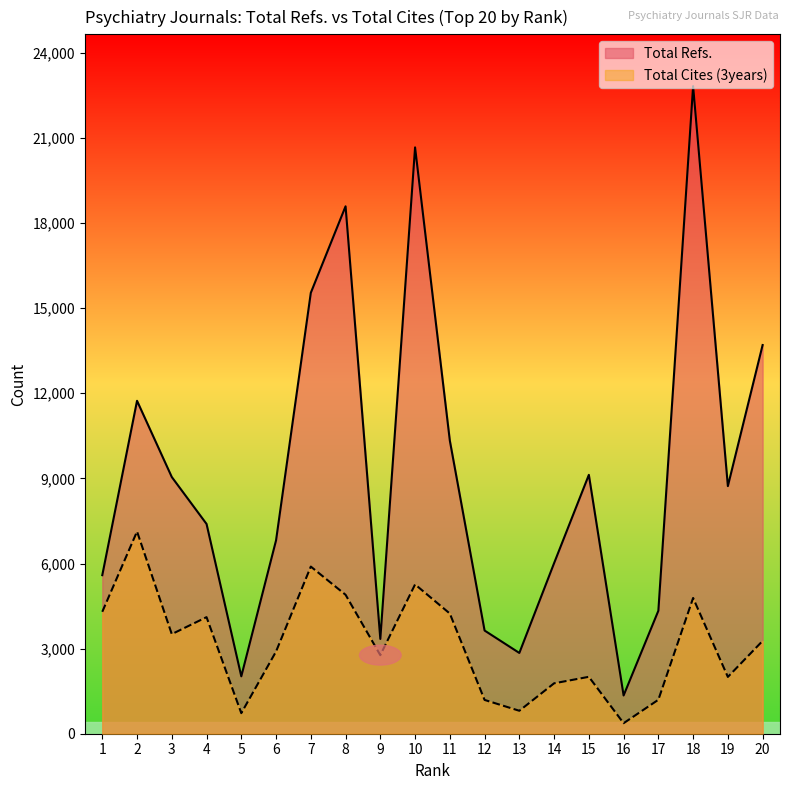

At which label does Total Refs. reach its peak?

18